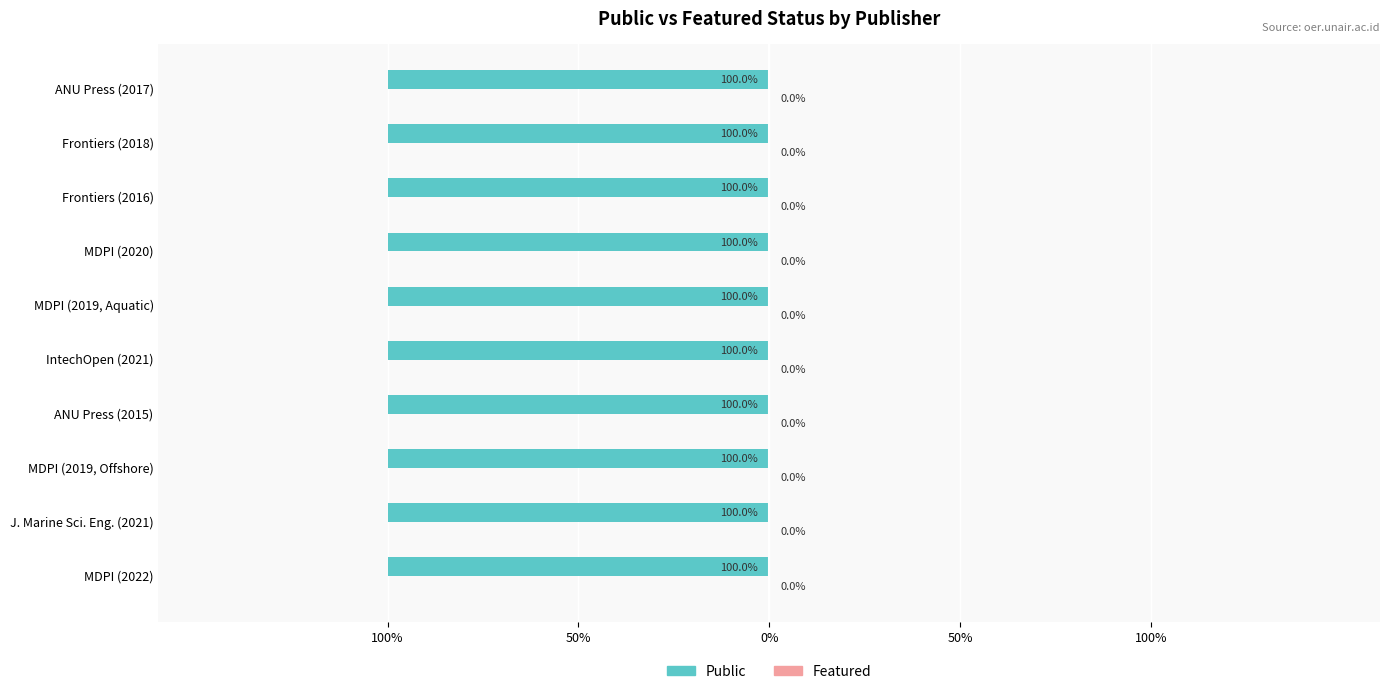

Is the value of public at ANU Press greater than the value of featured at MDPI?

Yes